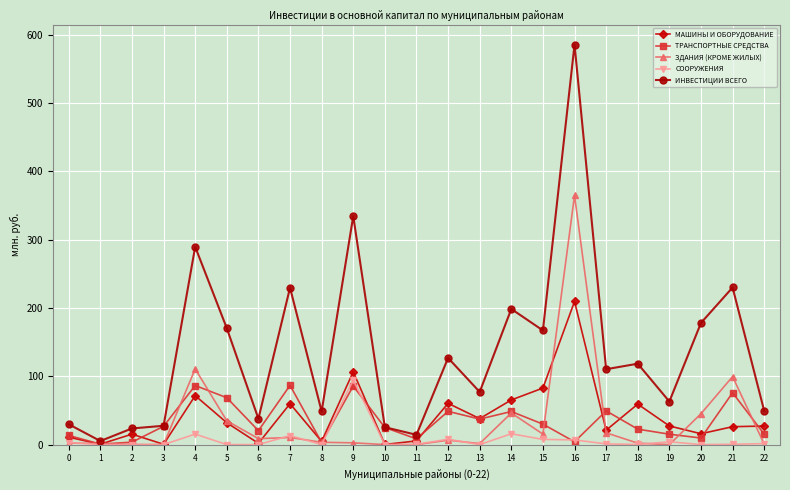

At which label does МАШИНЫ И ОБОРУДОВАНИЕ reach its peak?

16